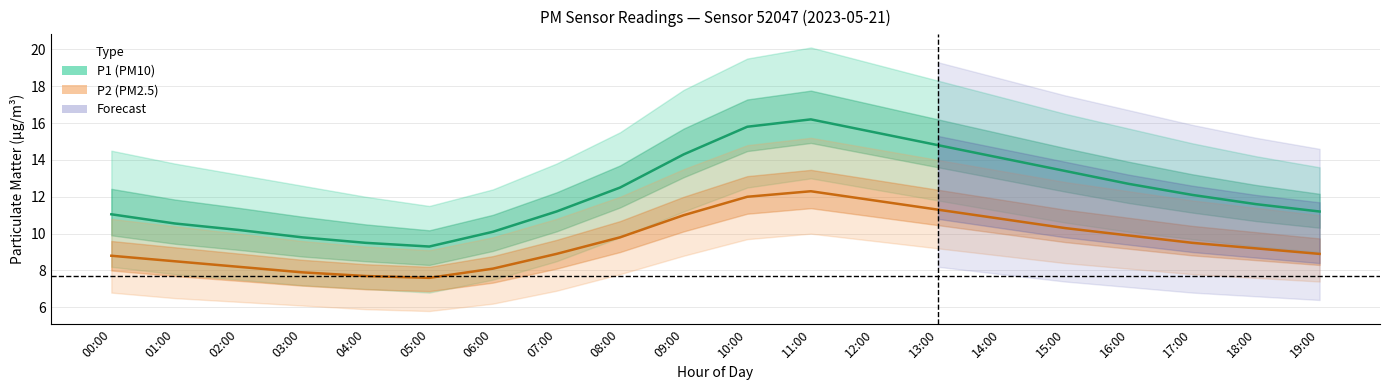

How many values in the P1 series are below 12?

10